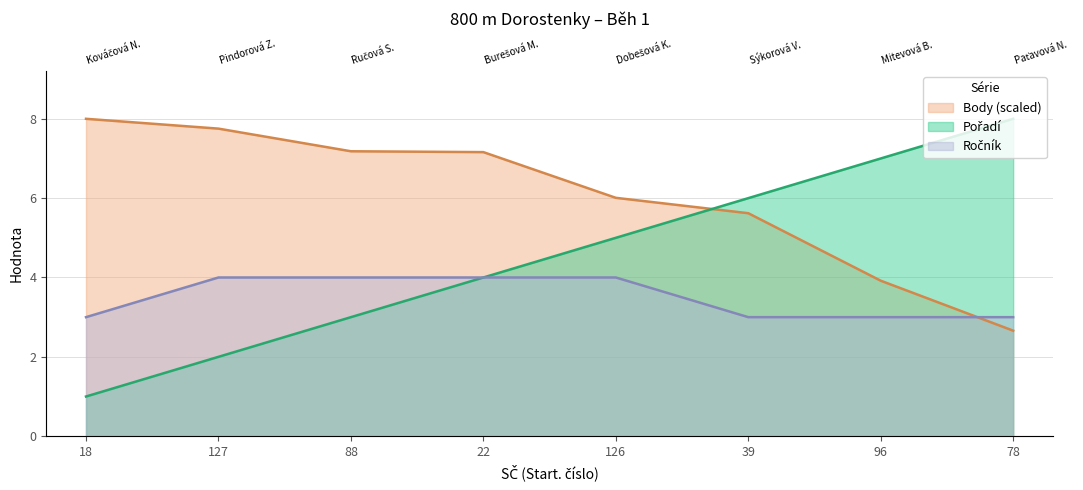

Which series ends up on top after the final intersection of Ročník and Body?

Ročník